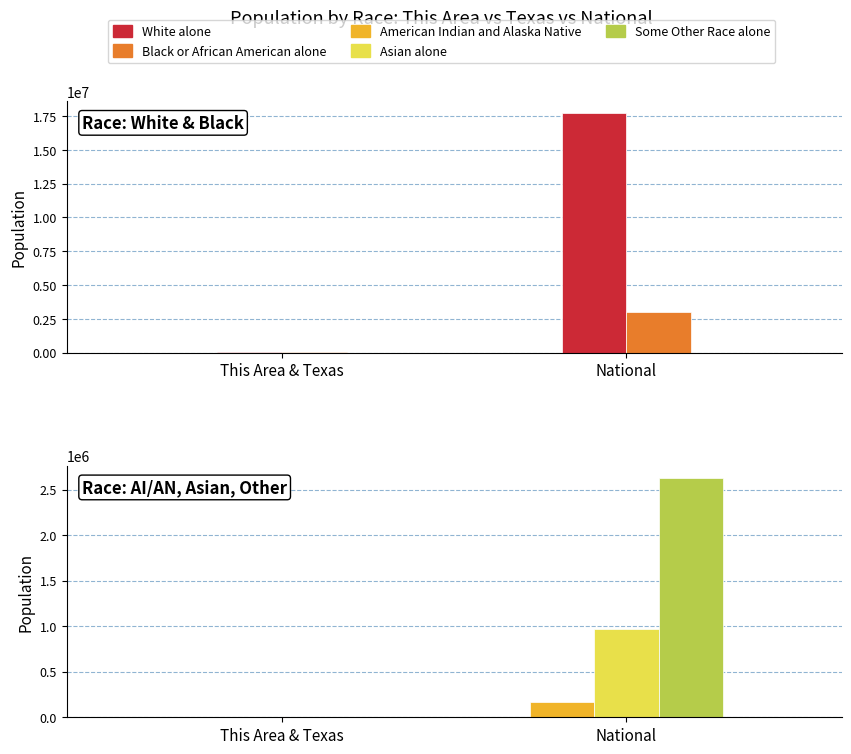

What is the total value across all series at This Area & Texas?

115909